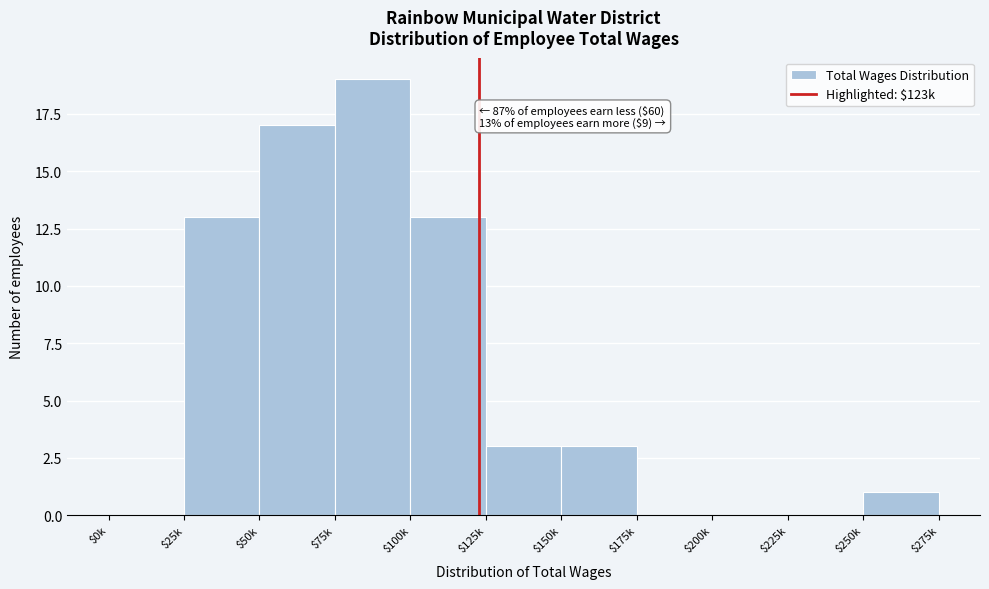

Is it true that the value at $25k is 3?

False